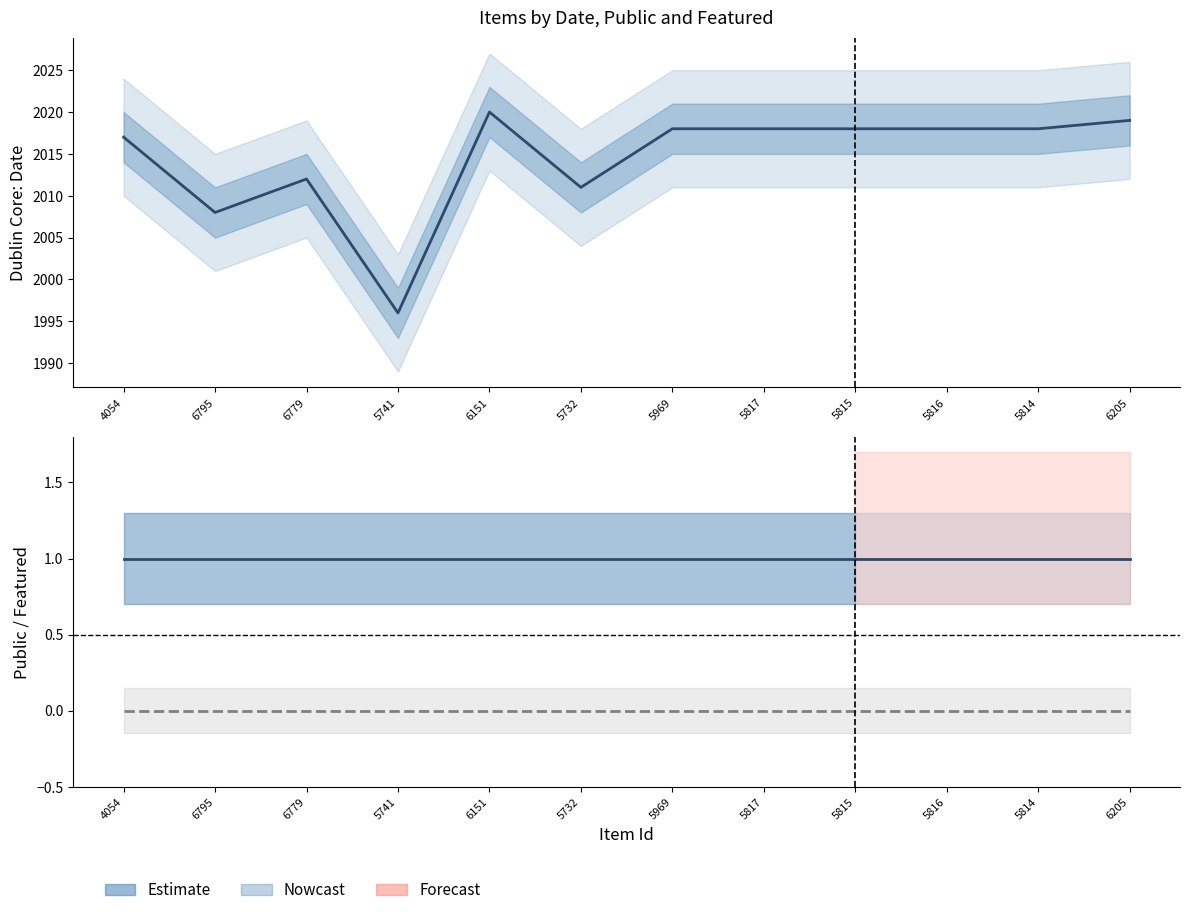

Rank the series at 5969 from lowest to highest value.

featured, public, Dublin Core:Date